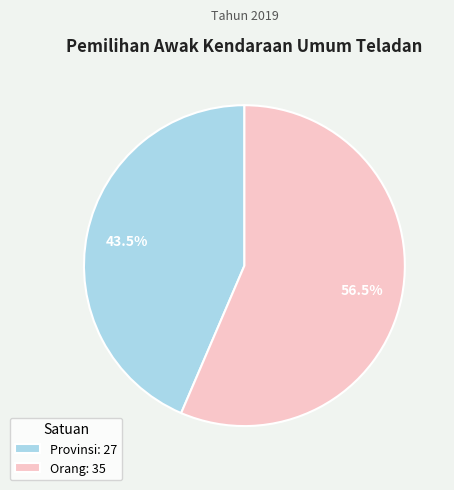

Between Orang and Provinsi, which is larger?

Orang